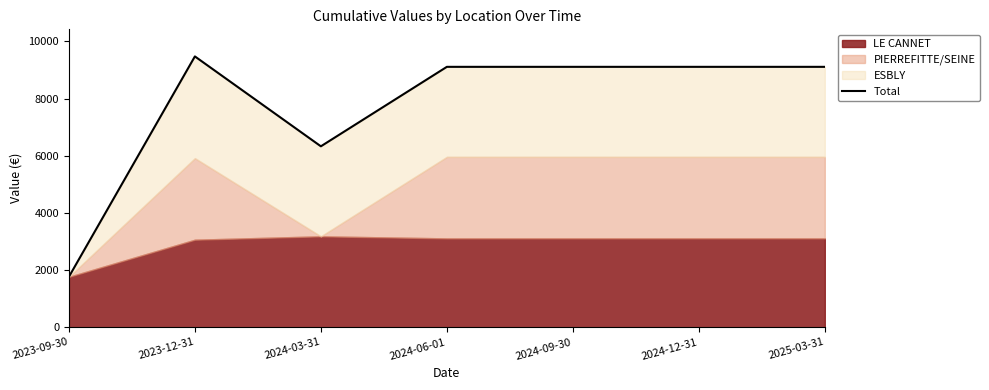

What is the label of the 5th point from the left?

2024-09-30